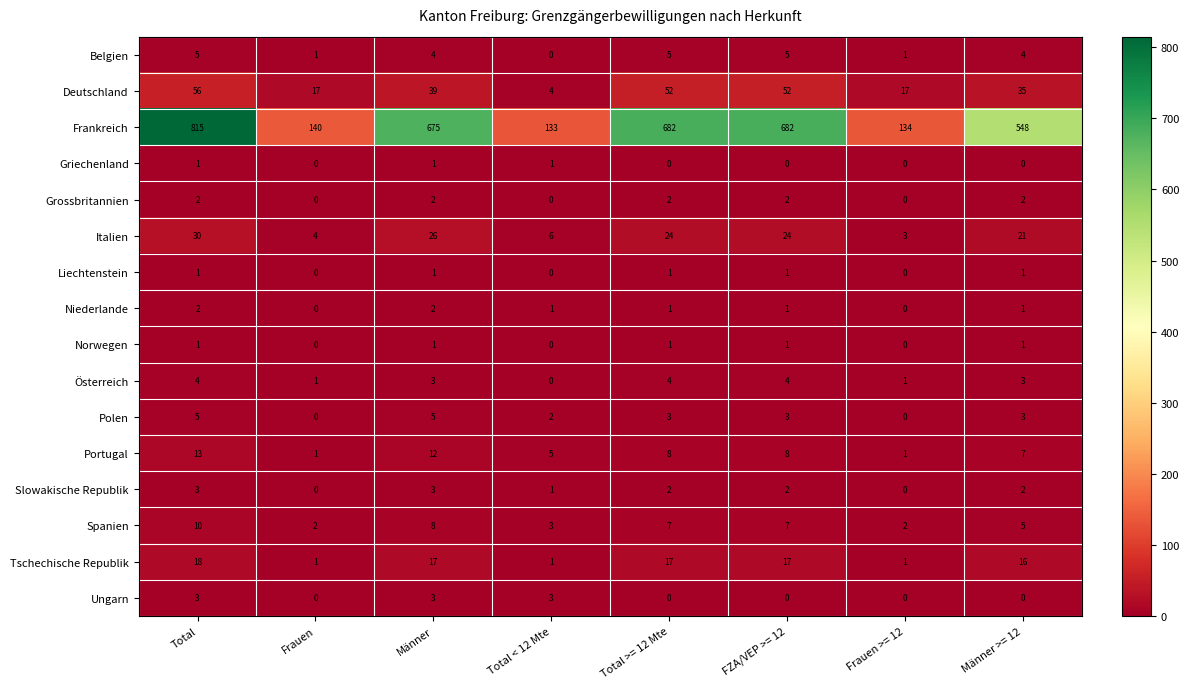

What is the total value across all series at Total < 12 Mte?

160